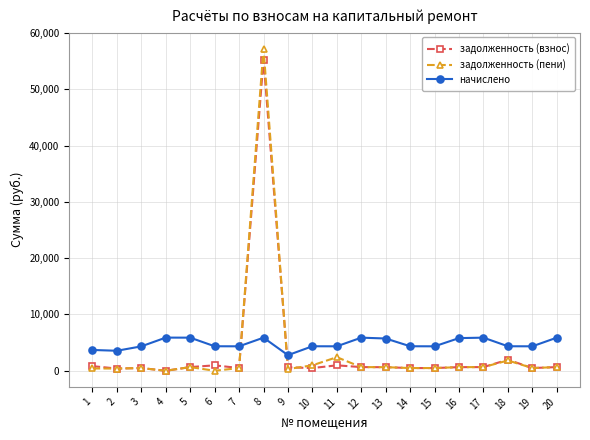

At which category is the sum across all series the highest?

8